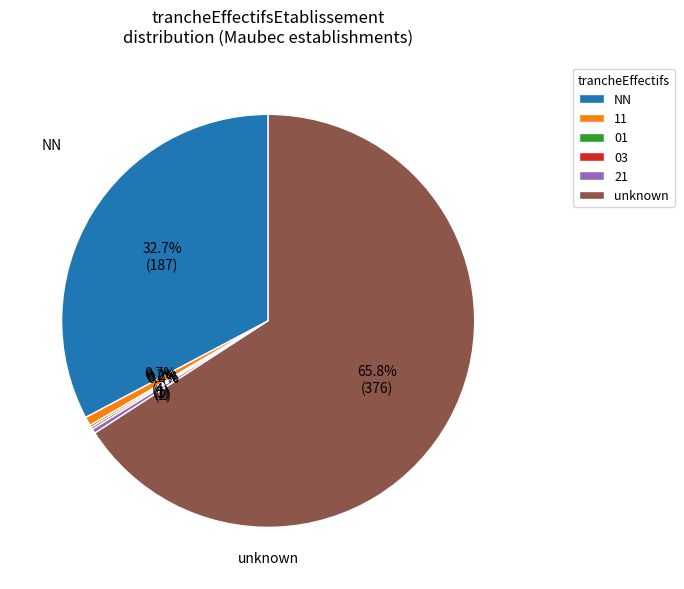

What is the largest slice in the pie chart?

unknown